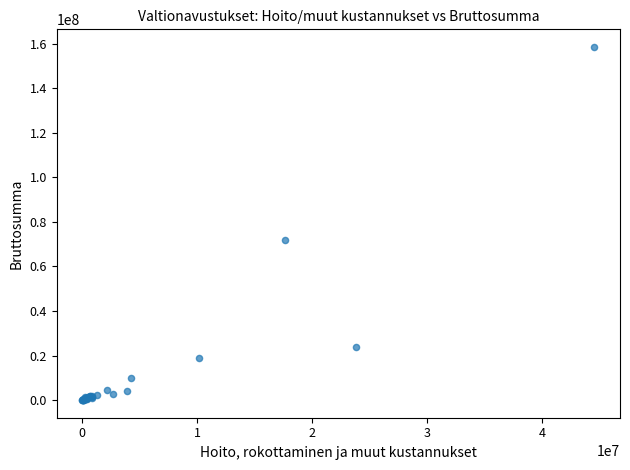

What Y value in the scatter plot is closest to 79240061?

71817371